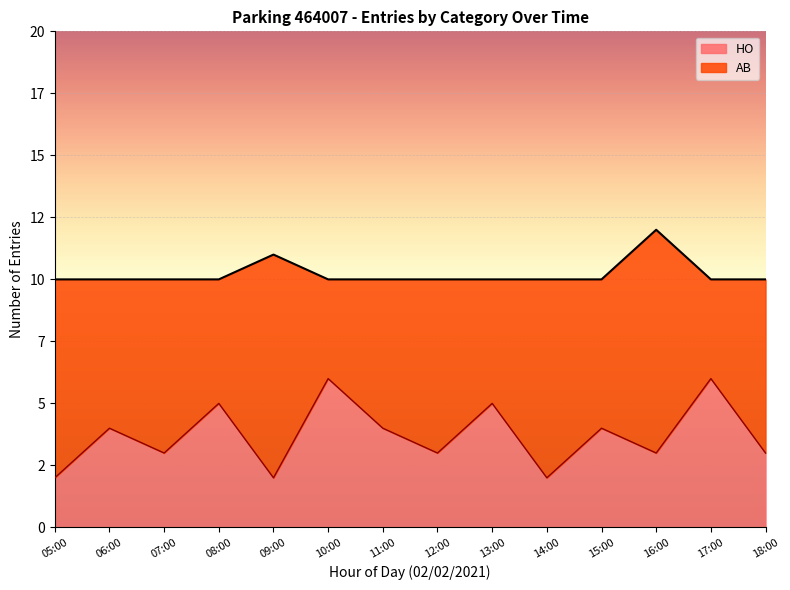

What position from the right is 16:00?

3